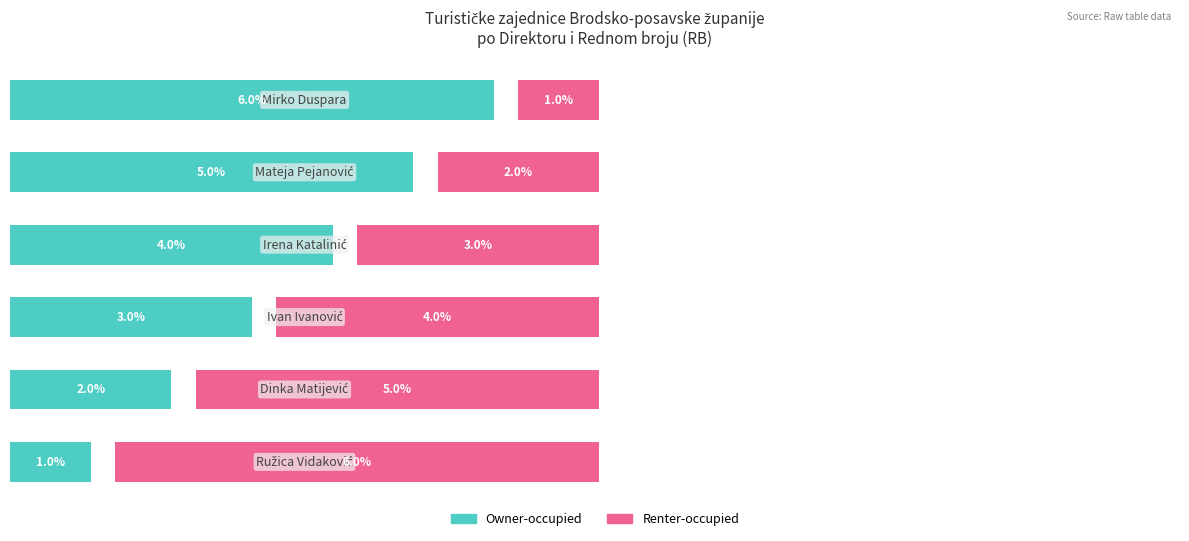

What are all the series names shown in the legend?

Owner-occupied, Renter-occupied